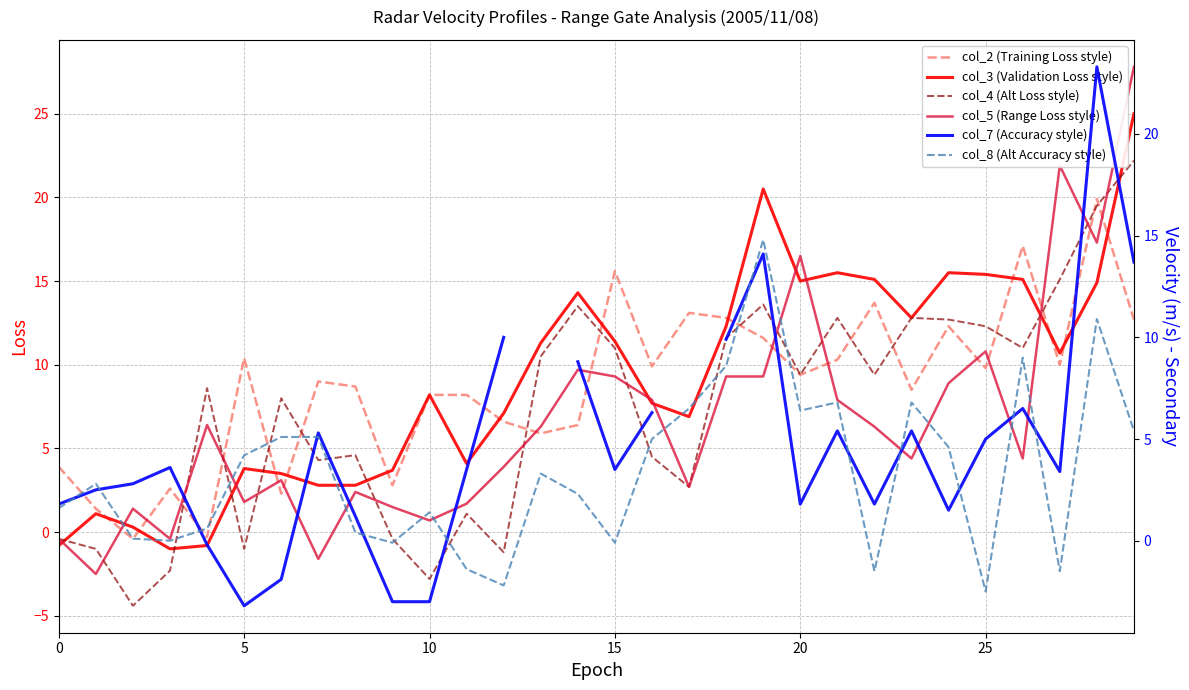

The col_3 (Validation Loss style) series shows 8.4 at 20. True or false?

False